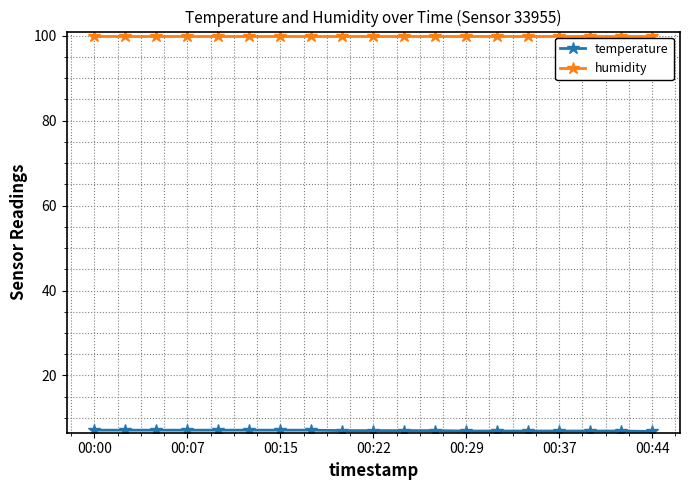

What is the average value of the humidity series?

99.9